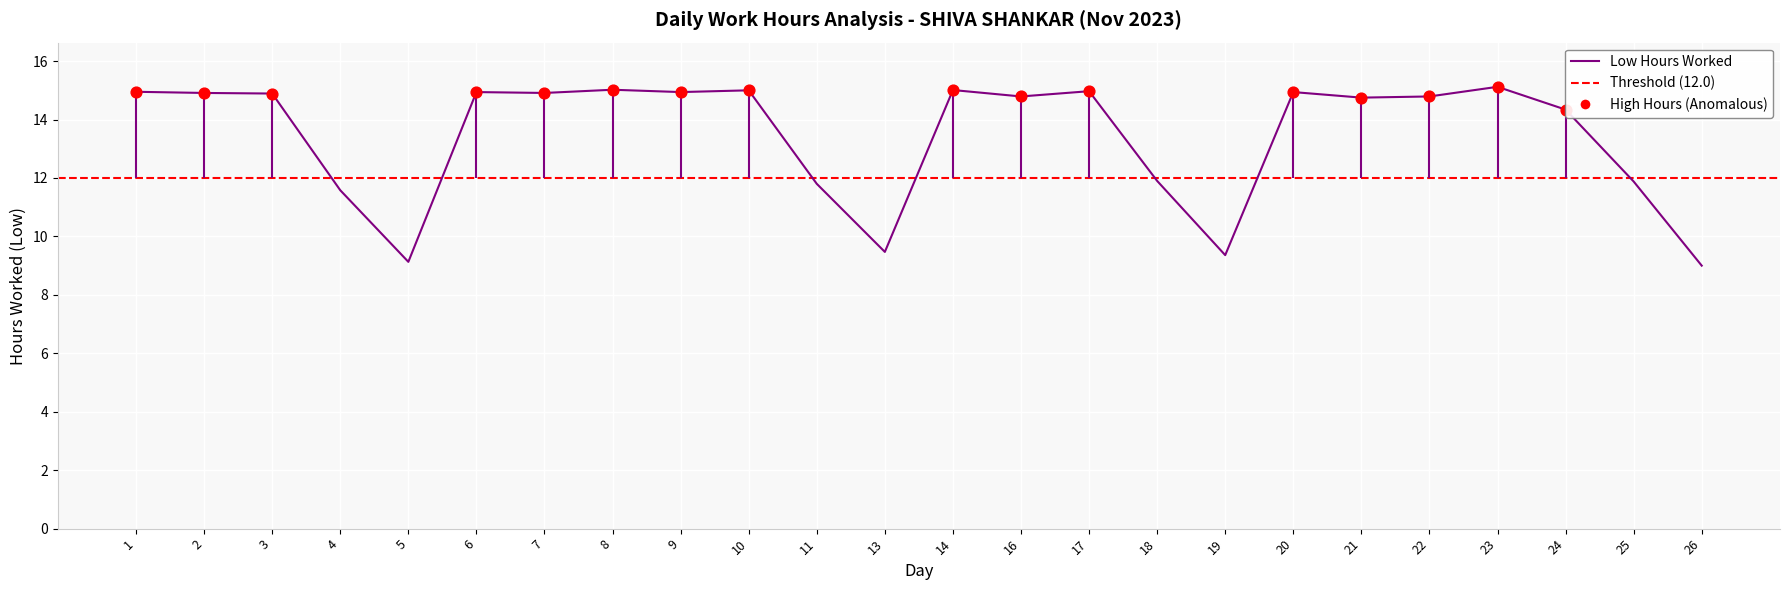

Which has a higher value, 4 or 26?

4